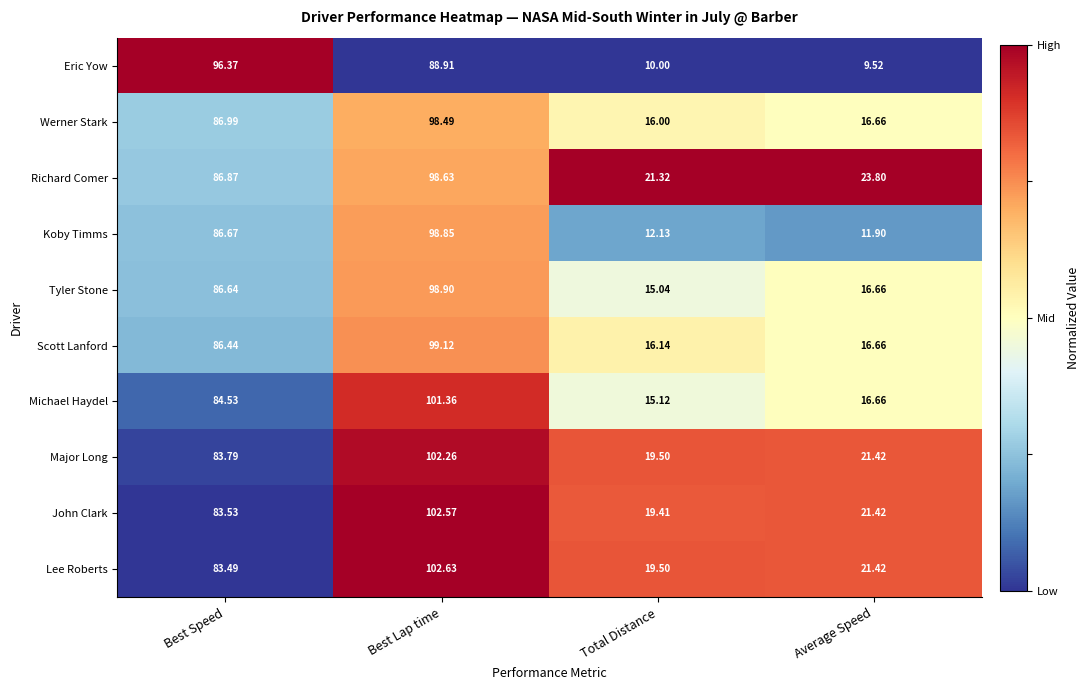

Which series has the widest spread of values?

Koby Timms